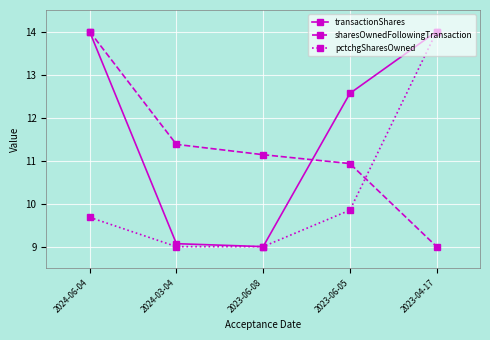

What is the minimum value for sharesOwnedFollowingTransaction?

9.0